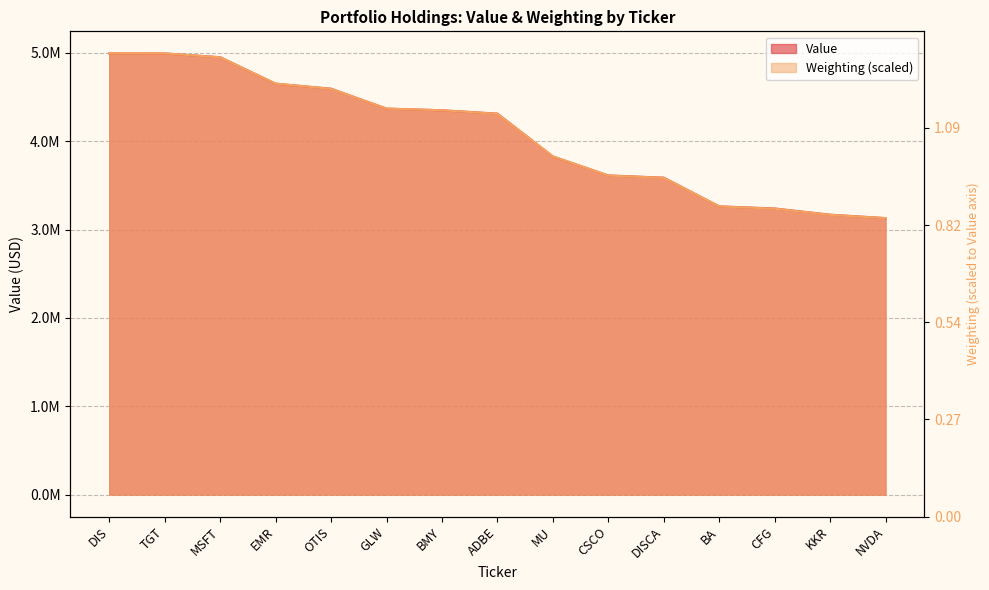

What value does the Value series have at BA?

3263000.0